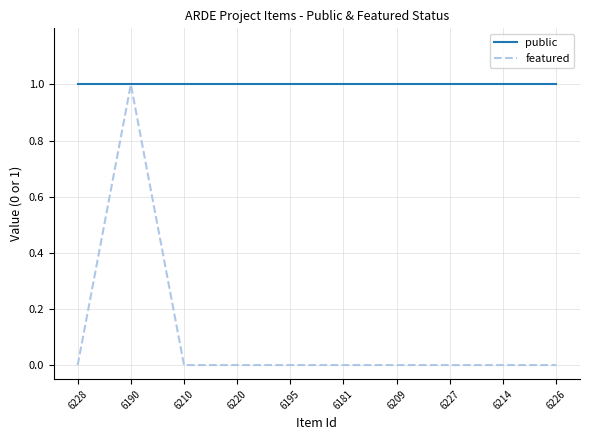

Is it true that public equals 1 at 6214?

True